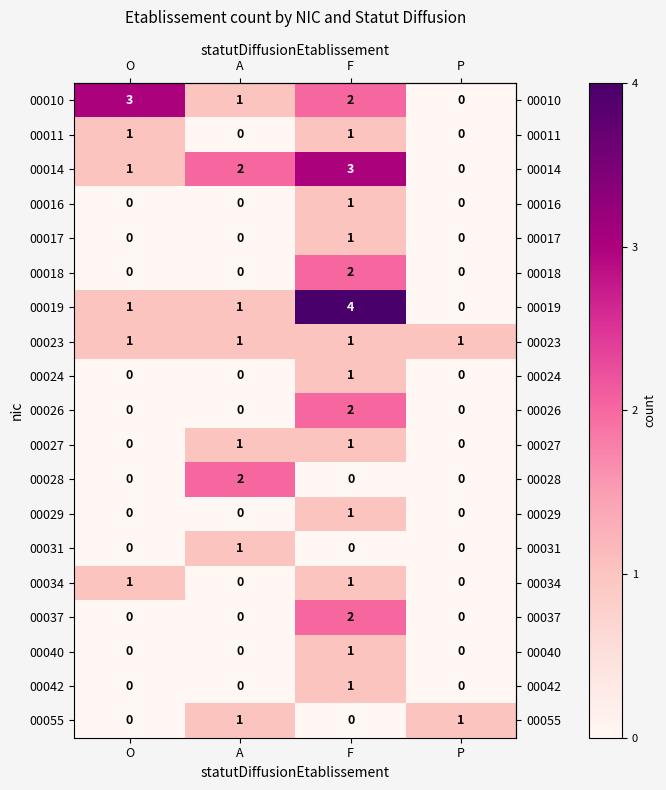

What is the difference between the highest and lowest values at O?

3